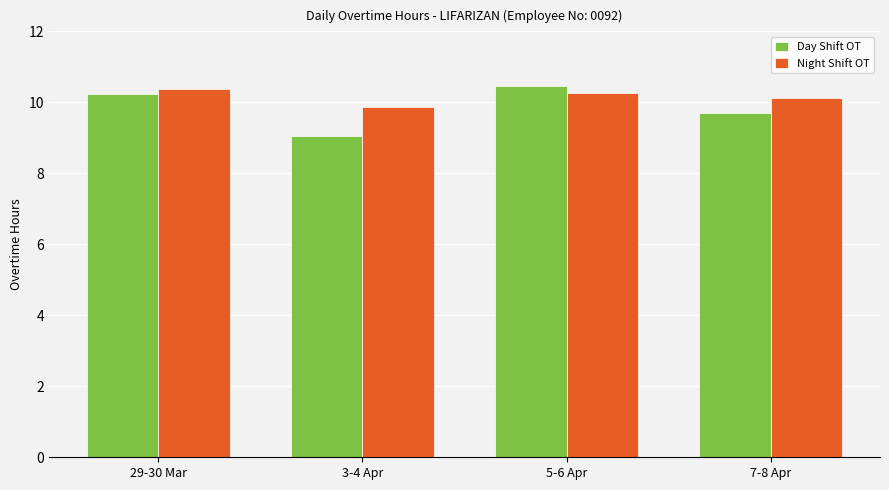

At which label is Day Shift OT closest to 9?

3-4 Apr